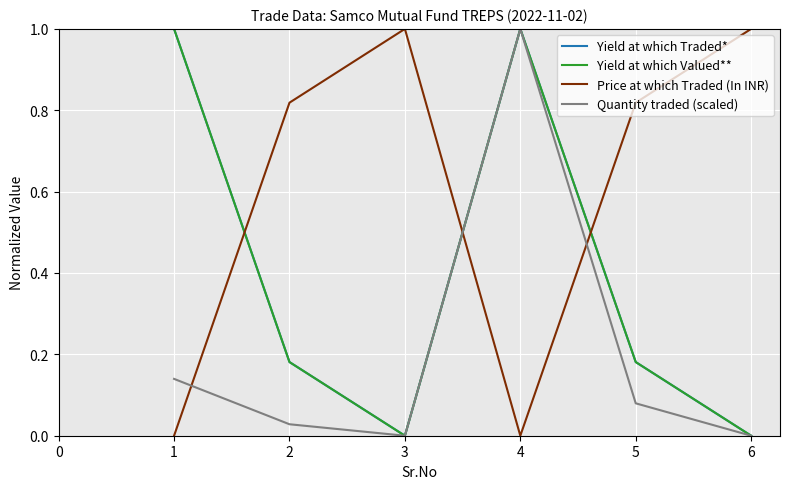

True or false: Quantity traded (scaled) has a value of 1.0 at 4.

True